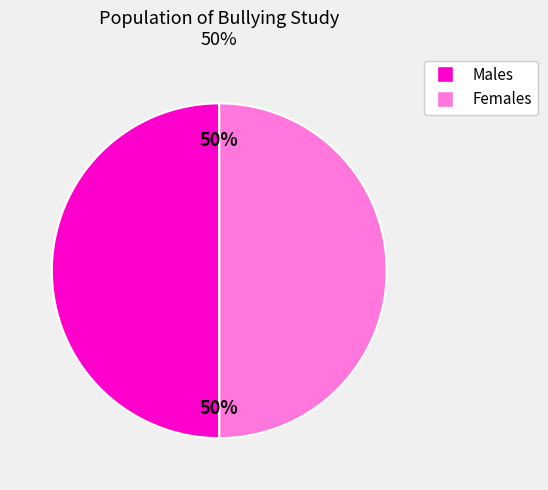

Combined, do Males and Females account for over 50%?

Yes